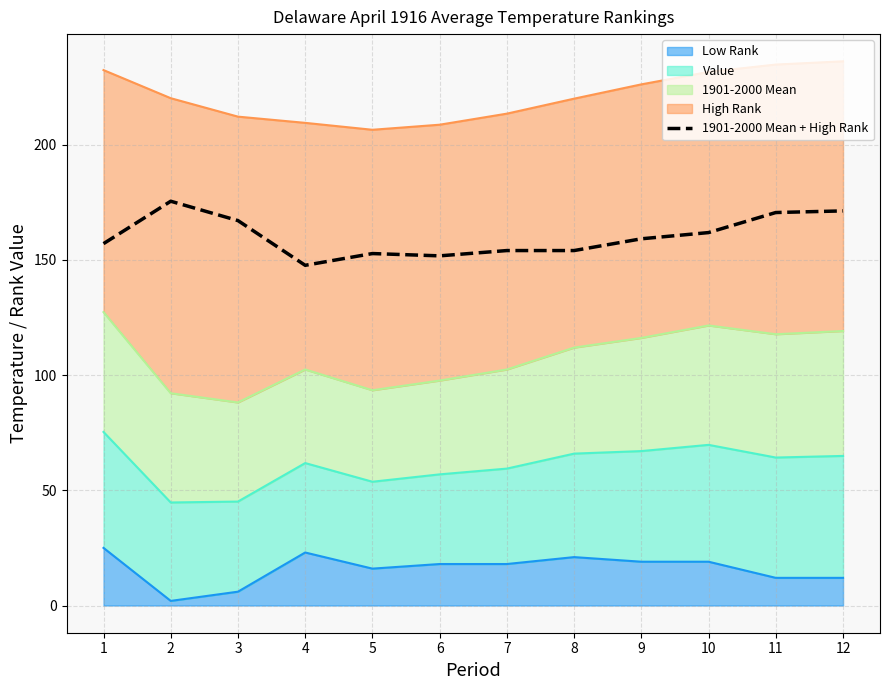

At which category does the data reach its first local peak?

2